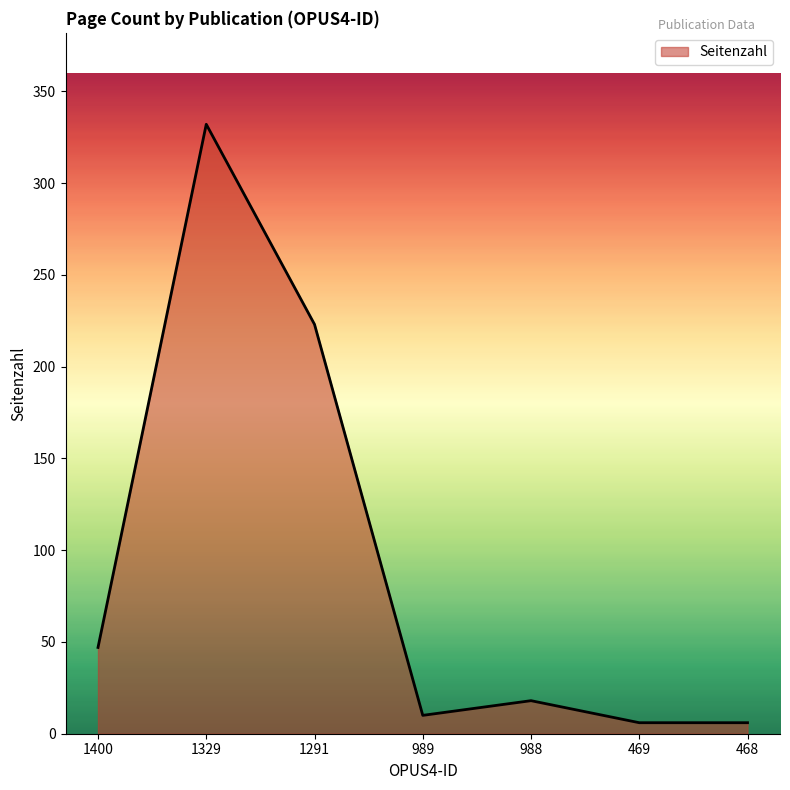

Reading right to left, what are all the values shown in this chart?

6	6	18	10	223	332	47